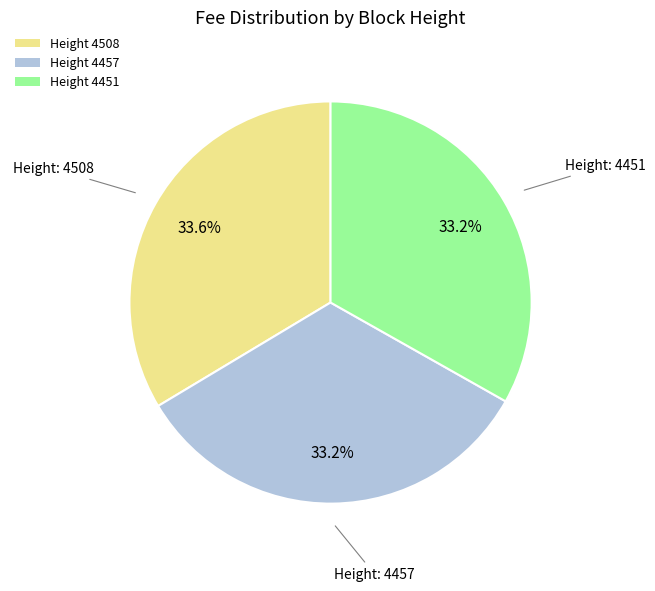

How many segments does this pie chart have?

3